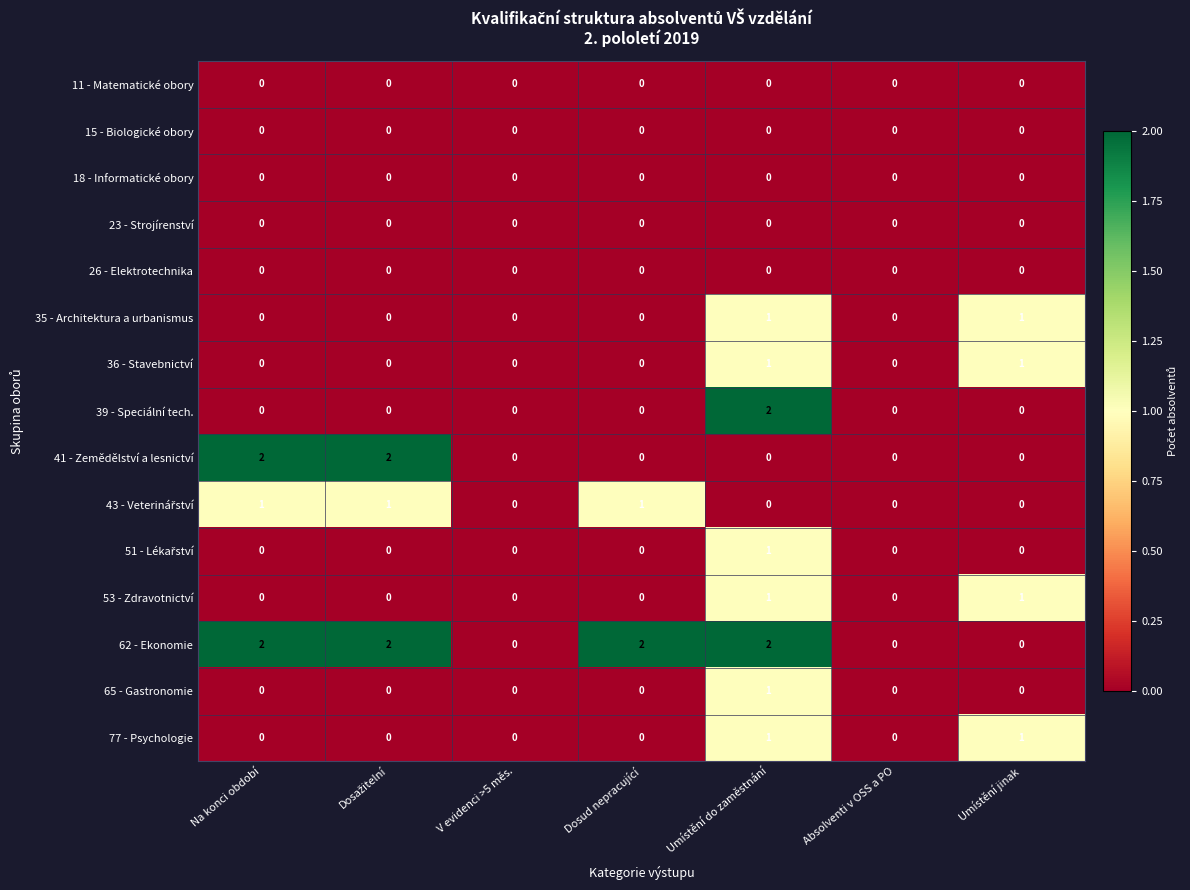

How many series are shown in this chart?

15